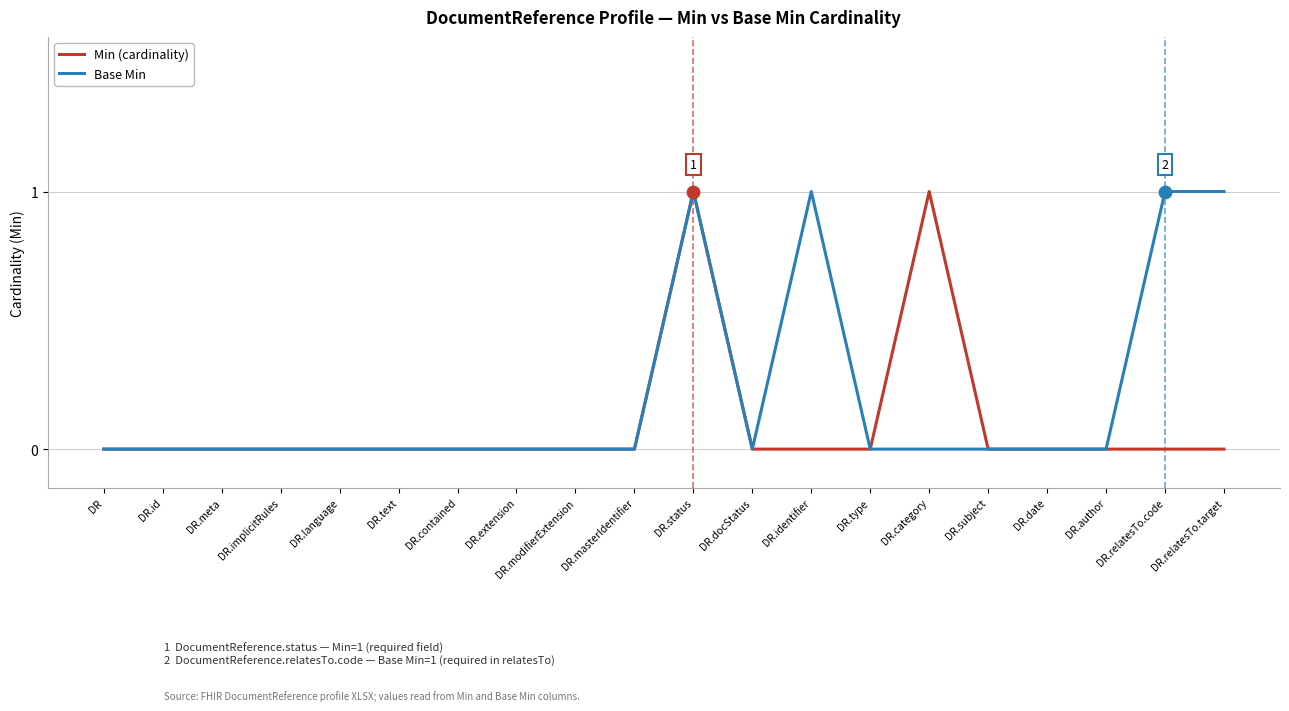

Between DR.extension and DR.relatesTo.target, which series saw the biggest shift?

Base Min